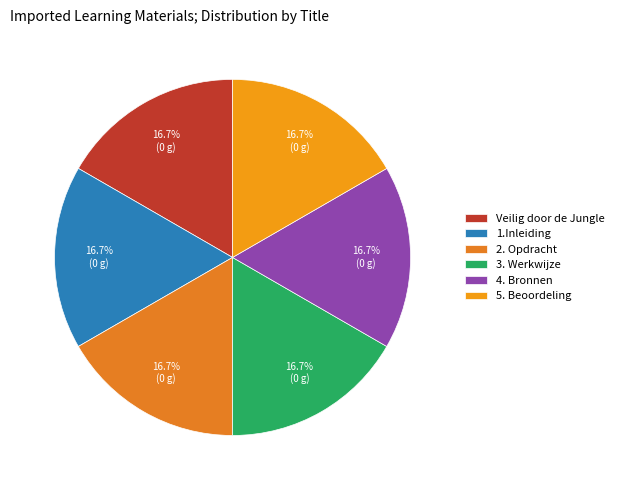

How many slices are in this pie chart?

6